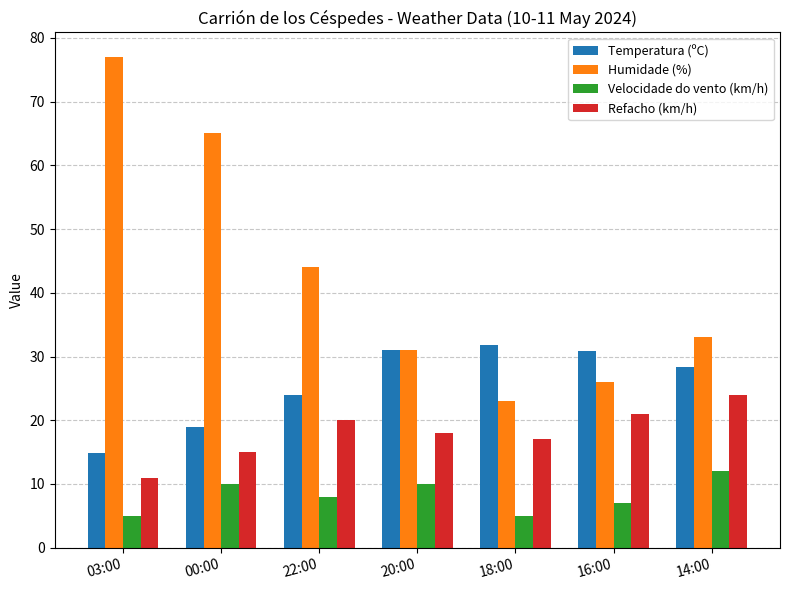

The Refacho (km/h) series shows 15.0 at 00:00. True or false?

True